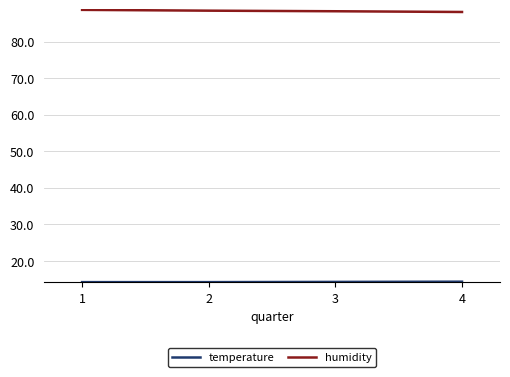

Does the chart display data point markers on the line(s)?

No